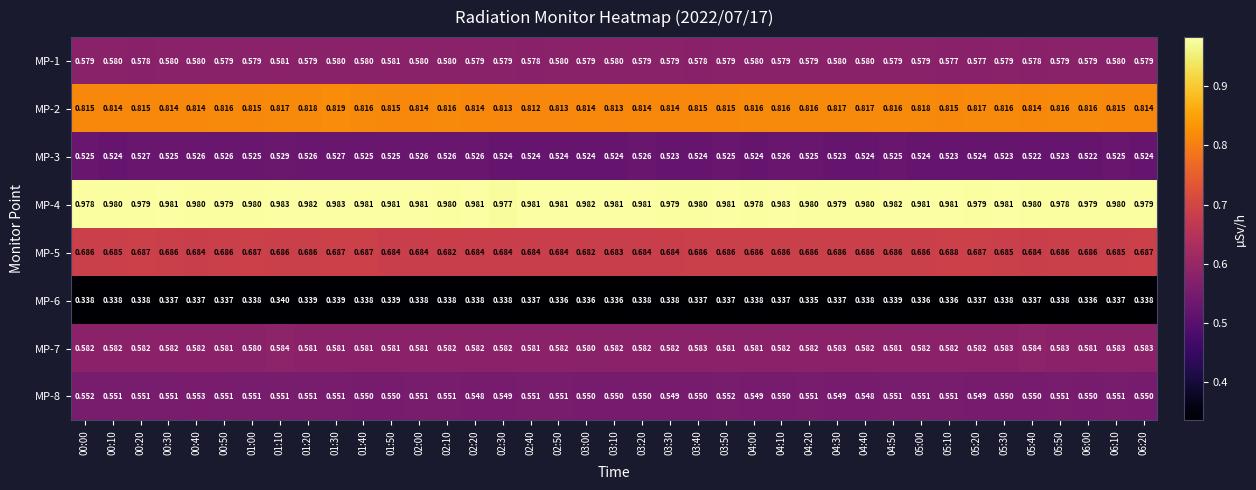

Is the value of MP-8 at 01:40 greater than the value of MP-5 at 04:10?

No